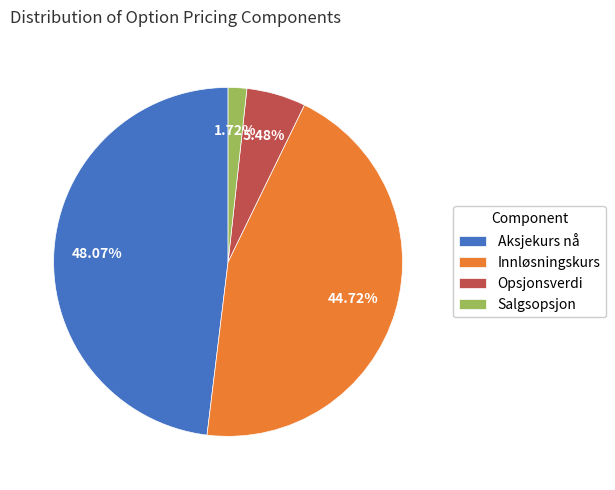

To the nearest percent, what portion does Opsjonsverdi represent?

5%